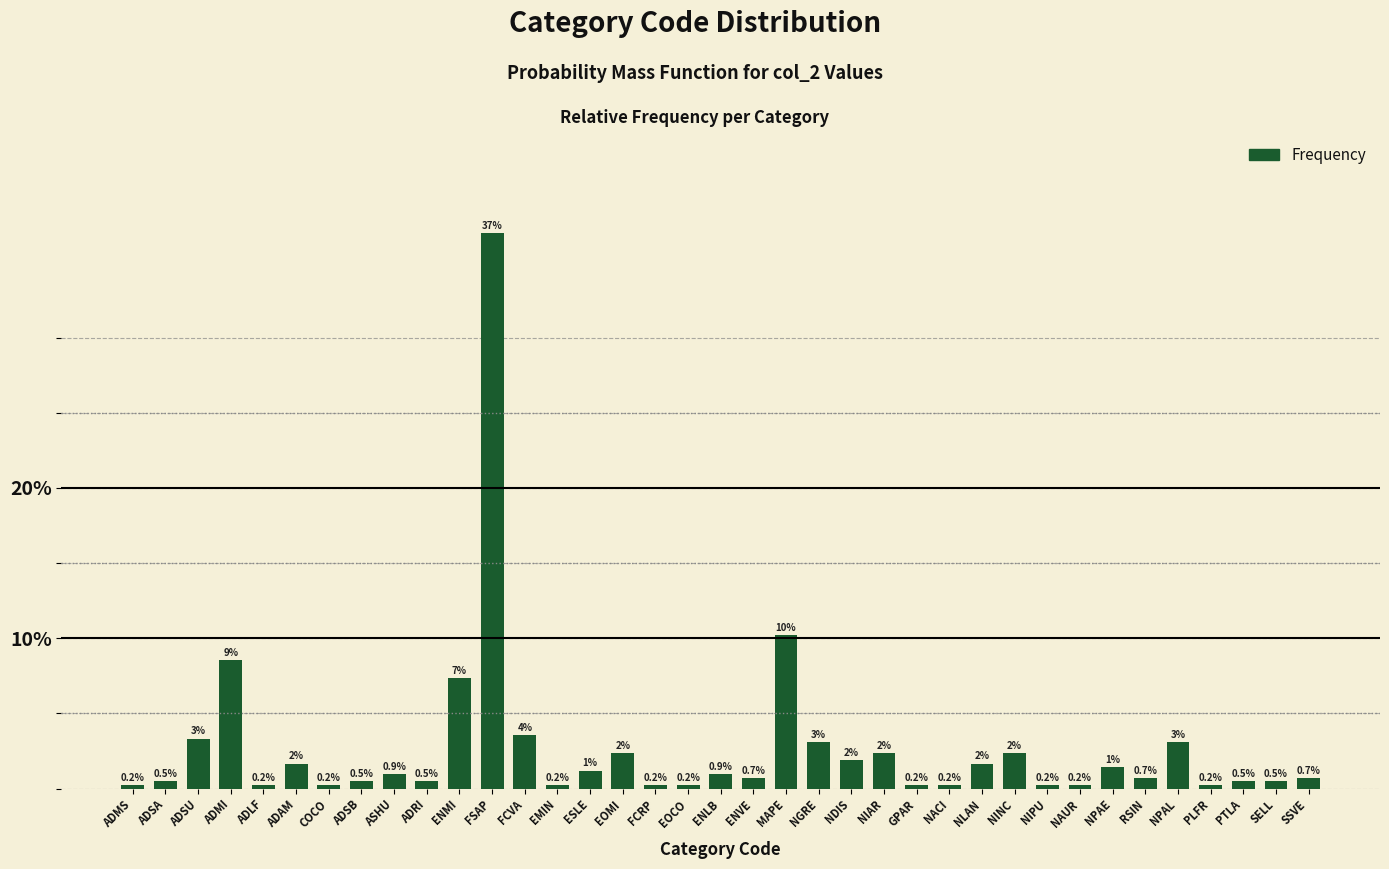

Which category has the highest value across all series?

FSAP